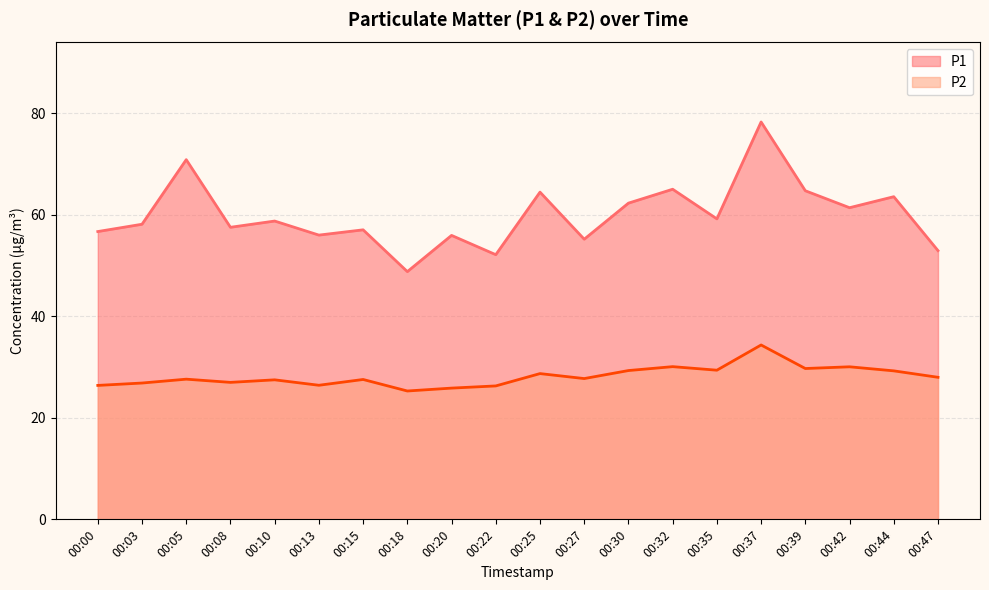

What is the difference between the second highest and second lowest values in the P1 series?

18.7